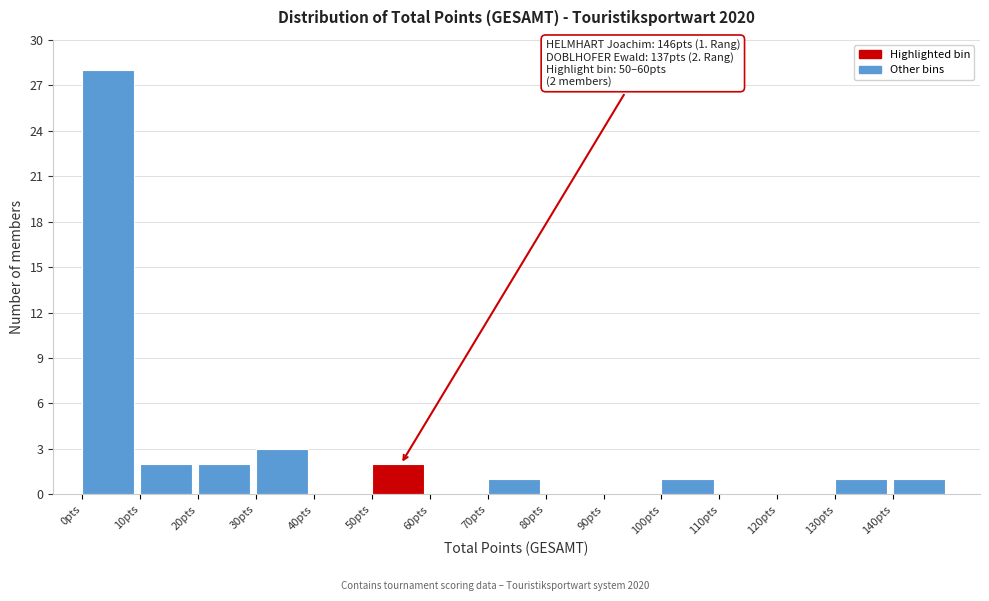

Which range on the x-axis has the tallest bar?

0 to 10